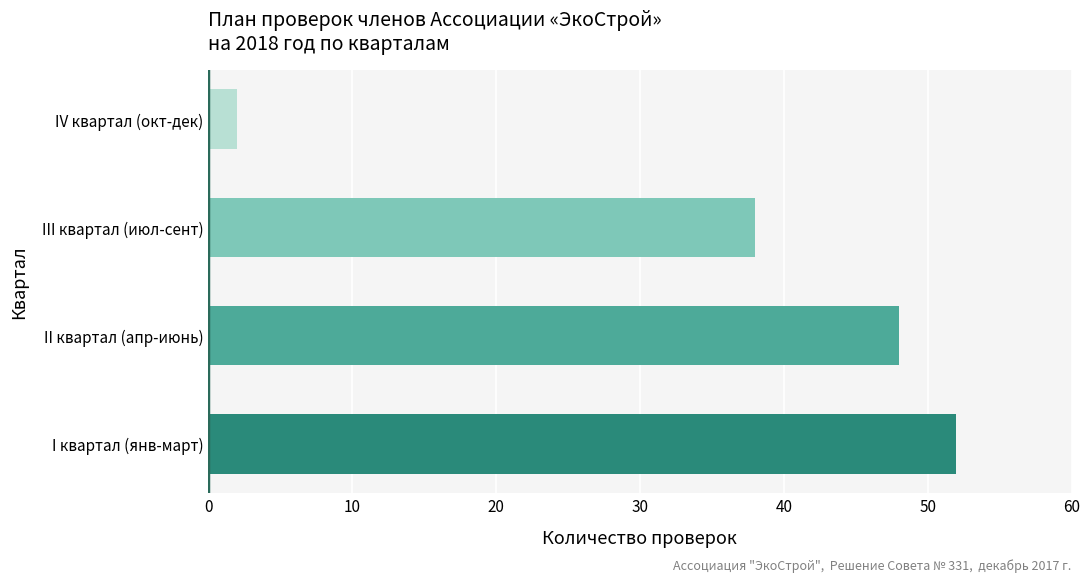

What is the difference between the maximum and minimum values?

50